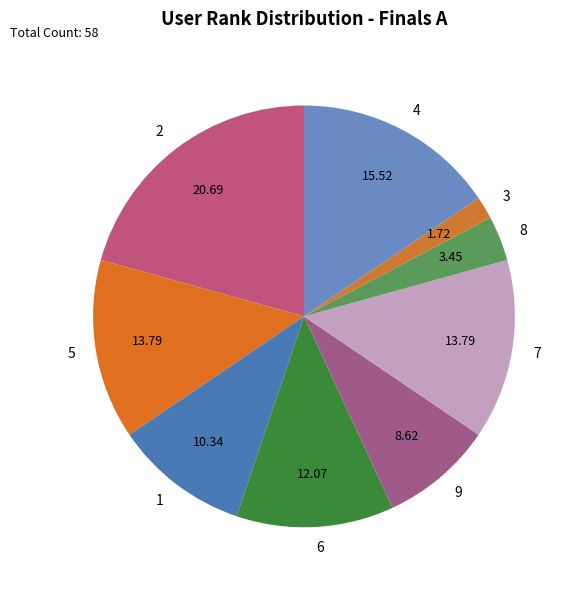

Is there any slice that represents more than half of the pie?

No